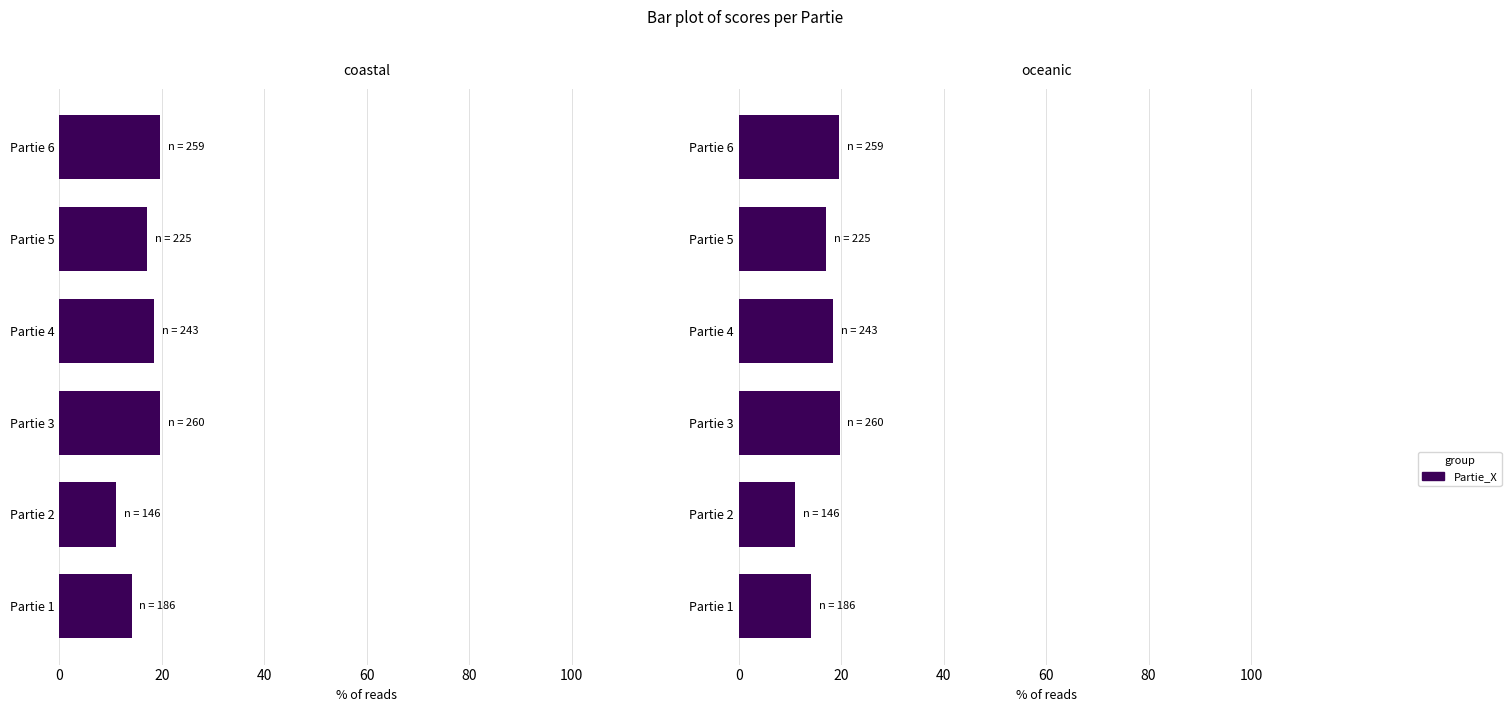

Does the chart contain stacked bars?

No